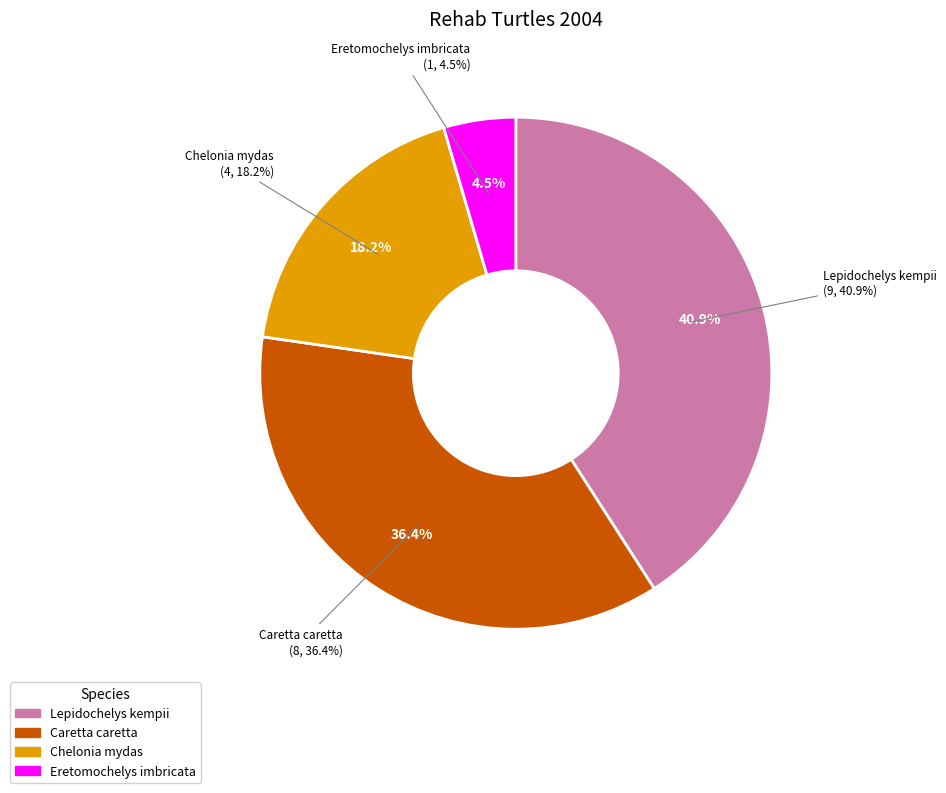

What is the change in value from Lepidochelys kempii to Caretta caretta?

-1